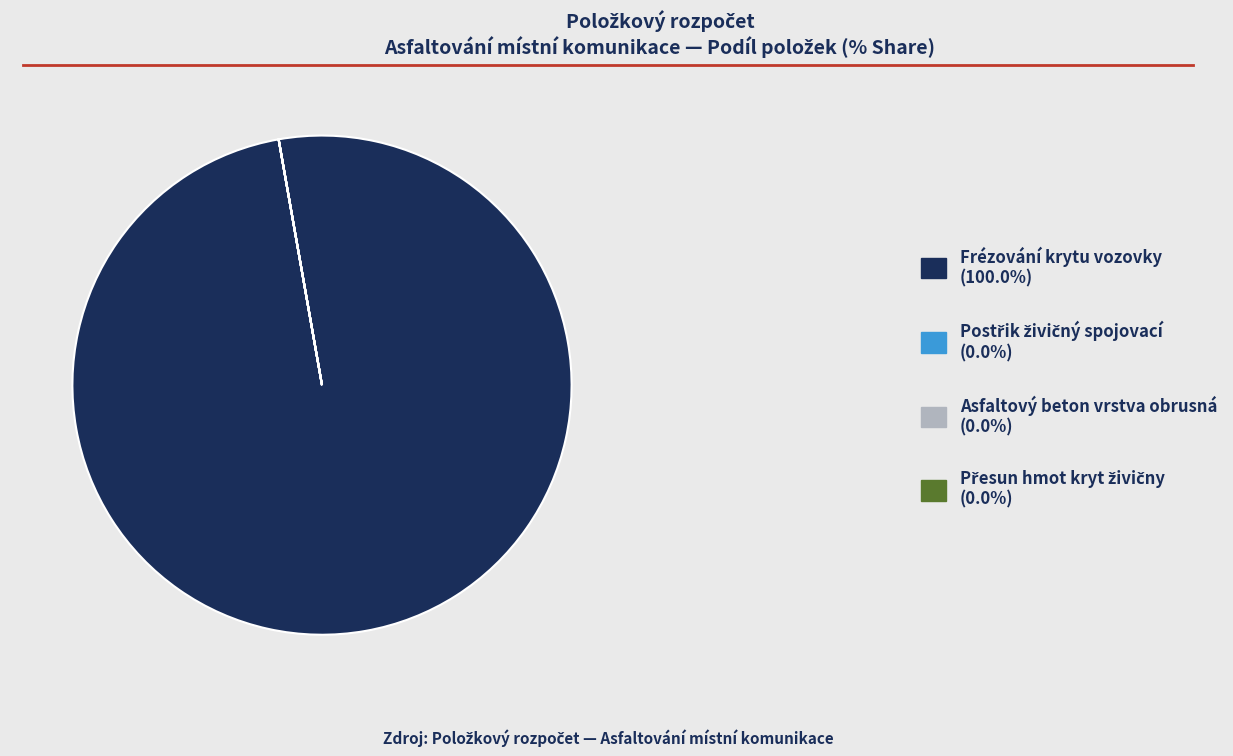

Does any single category account for the majority?

Yes